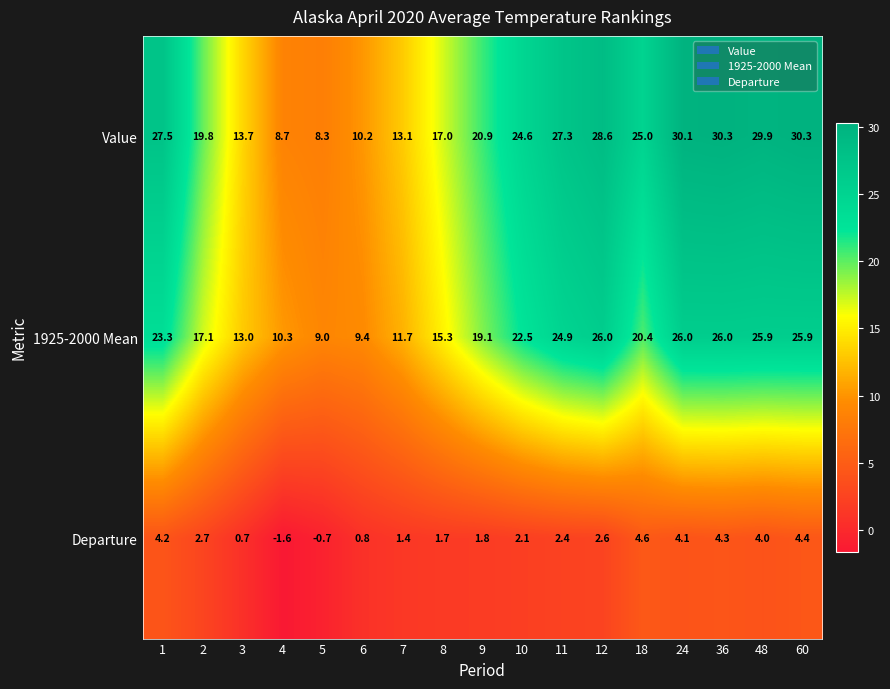

At 10, list the series in order from smallest to largest.

Departure, 1925-2000 Mean, Value